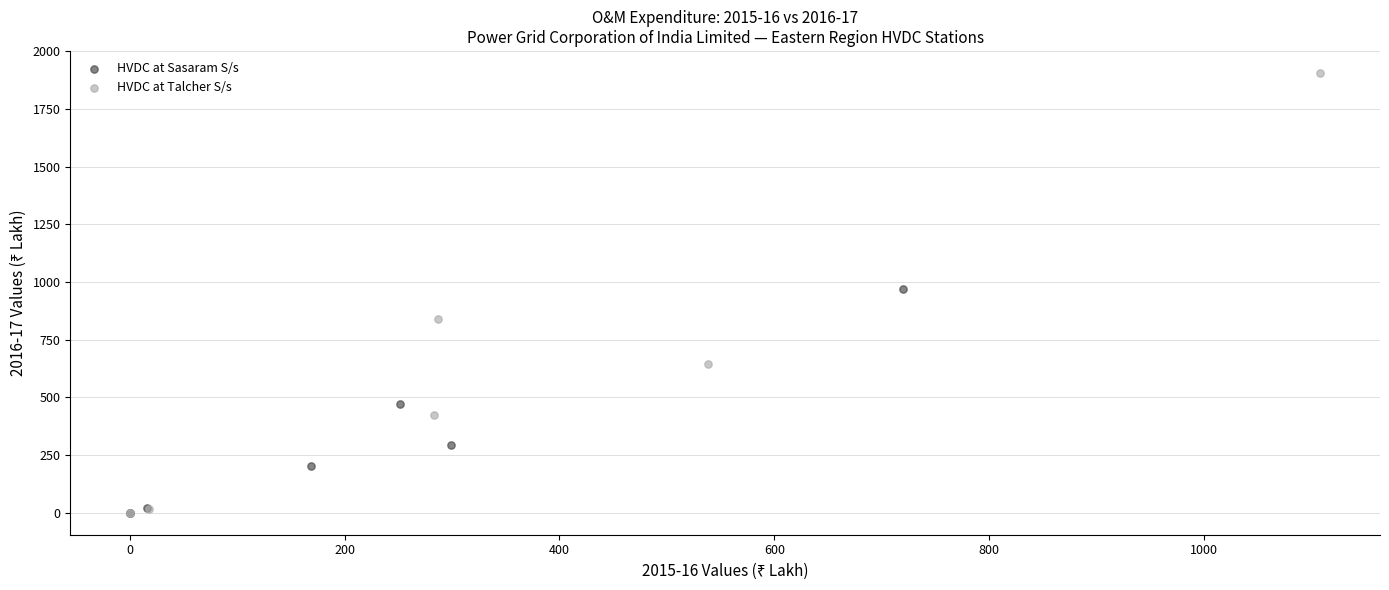

Which series has the largest Y range (max minus min)?

HVDC at Talcher S/s